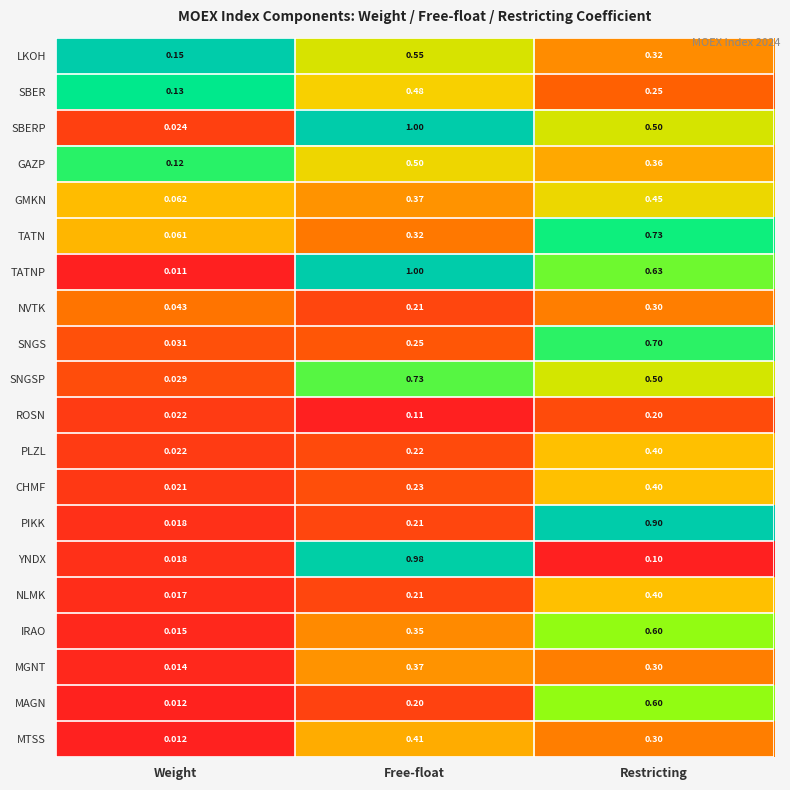

Which category has the lowest value across all series?

Weight